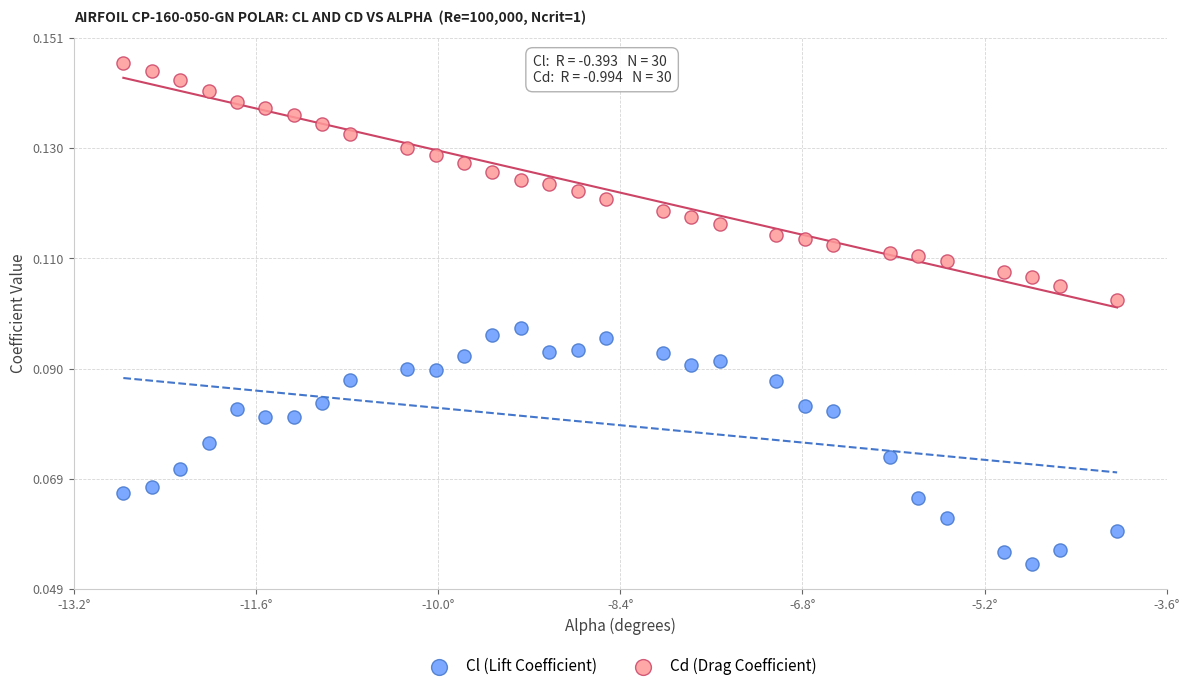

Across all data points, what is the range of X values (max minus min)?

8.8